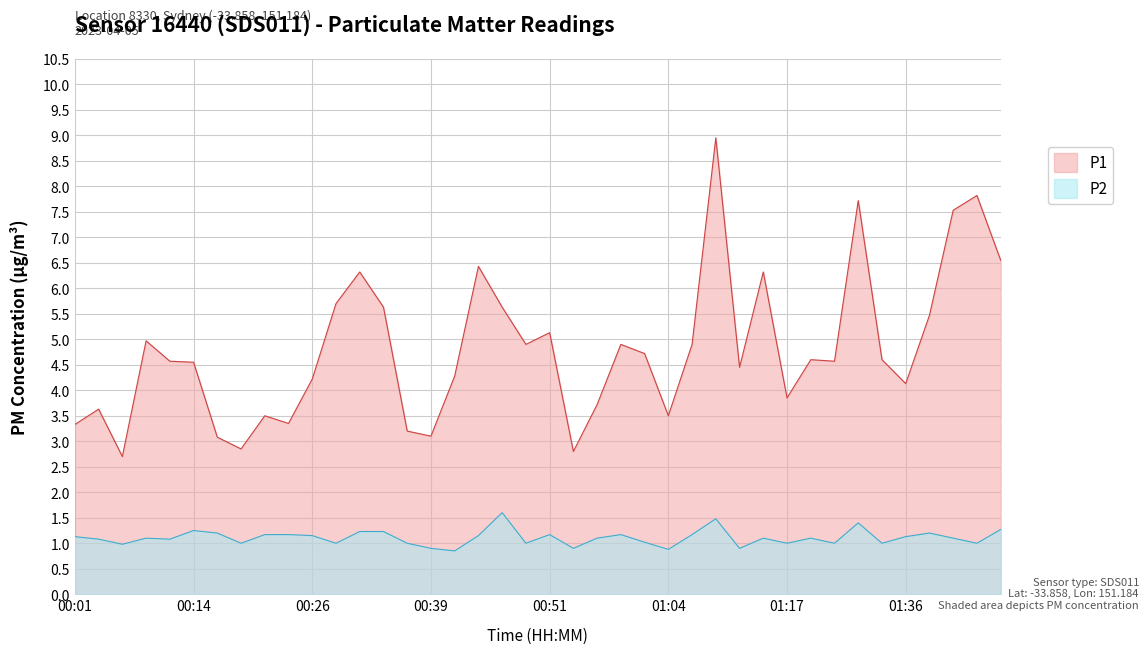

What is the sum of all P1 values?

192.2